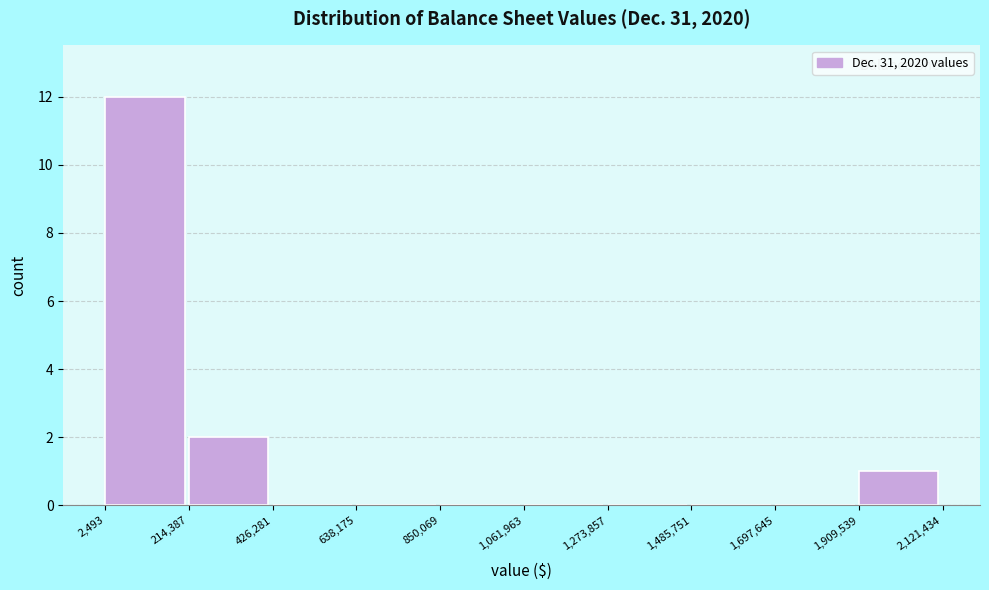

Reading left to right, list every bar in this chart as the range it spans on the x-axis followed by its height. The values are not printed on the chart, so give them approximately, as read against the axis.

2,493 to 214,387: 12
214,387 to 426,281: 2
426,281 to 638,175: 0
638,175 to 850,069: 0
850,069 to 1,061,963: 0
1,061,963 to 1,273,857: 0
1,273,857 to 1,485,751: 0
1,485,751 to 1,697,645: 0
1,697,645 to 1,909,539: 0
1,909,539 to 2,121,434: 1